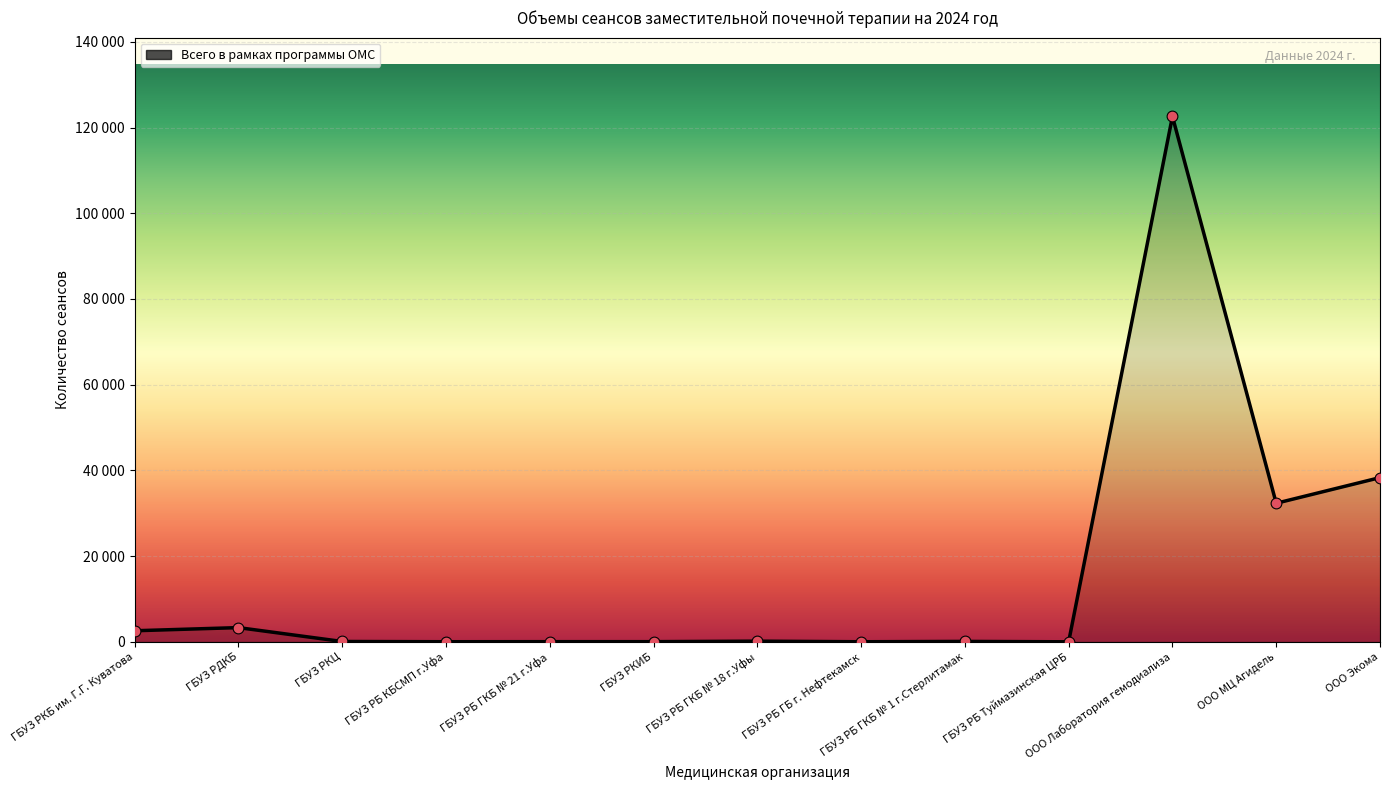

What is the ratio of the value at ГБУЗ РДКБ to the value at ГБУЗ РБ ГКБ № 18 г.Уфы?

22.1